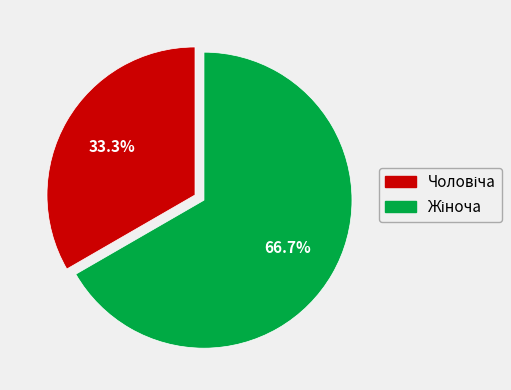

Does any single category account for the majority?

Yes